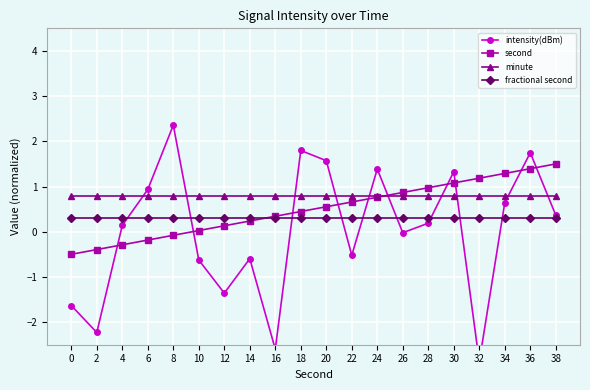

True or false: fractional second has a value of 0.4 at 8.

False